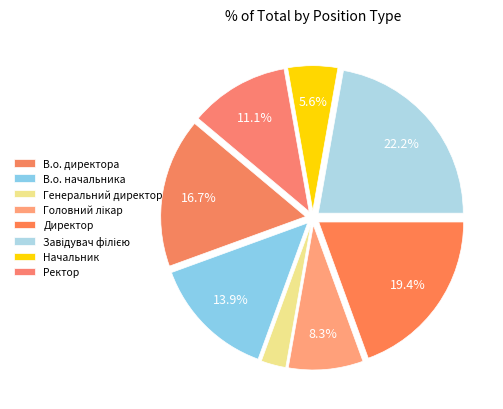

What percentage is the В.о. начальника slice, to the nearest percent?

14%